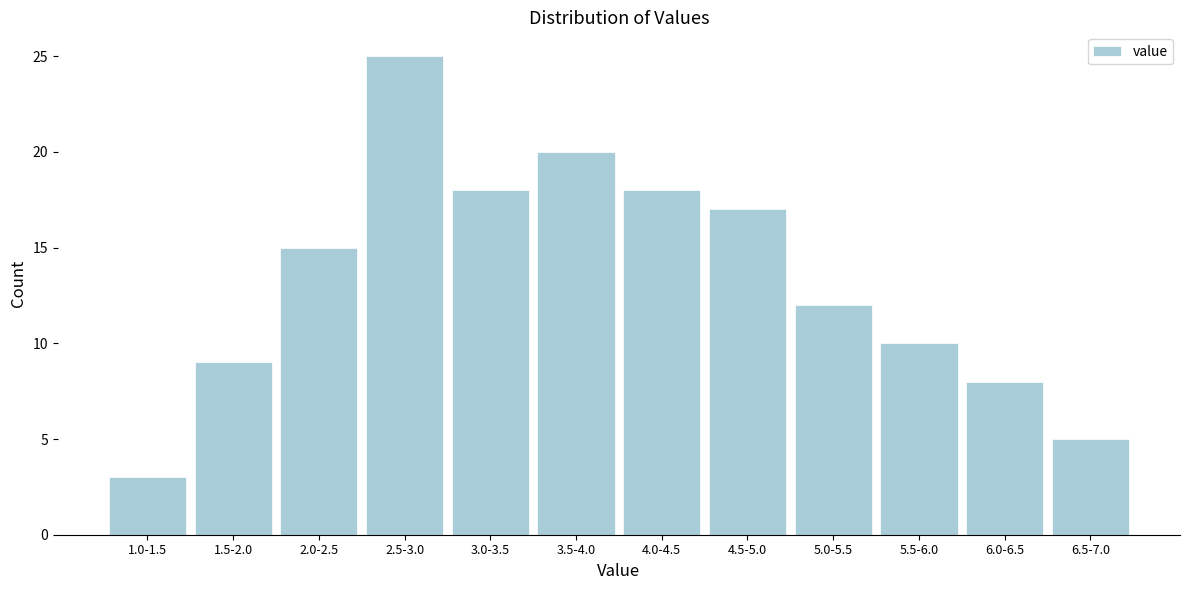

Reading left to right, list all the values displayed in this chart.

3	9	15	25	18	20	18	17	12	10	8	5